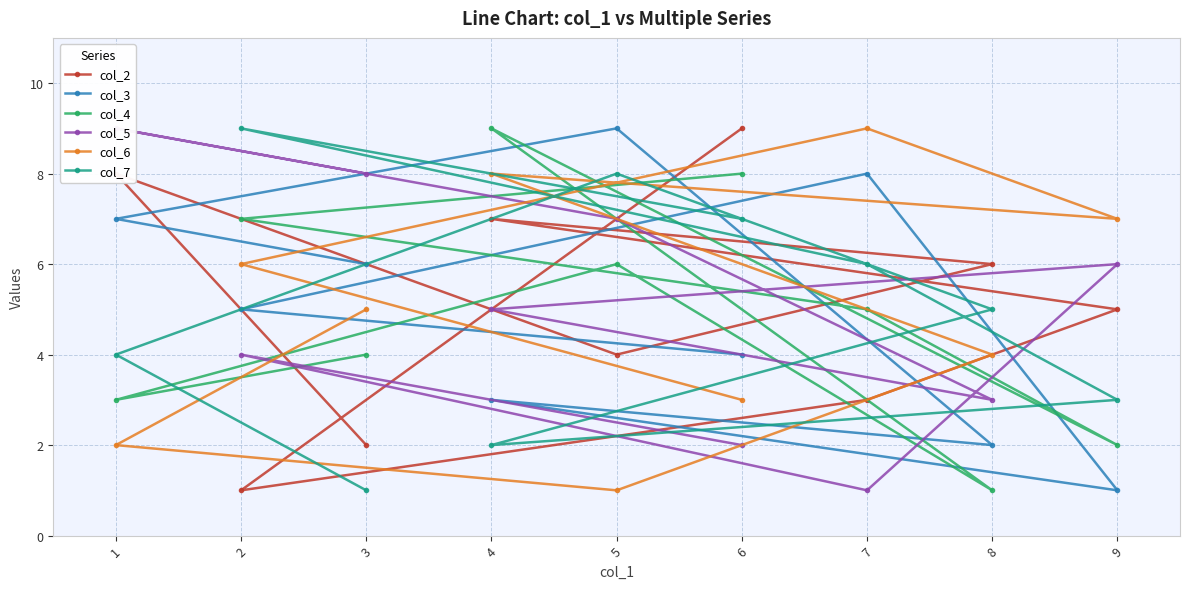

In col_5, how many points are higher than both neighbors (excluding endpoints)?

3